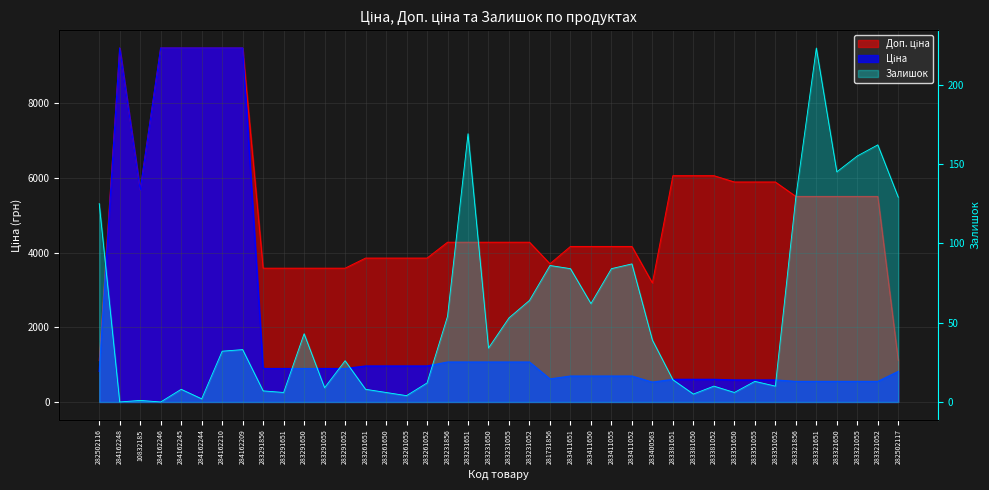

Reading right to left, list all the values displayed in this chart.

Ціна: 818.5	550.6	550.6	550.6	550.6	550.6	589.2	589.2	589.2	606.1	606.1	606.1	531.3	694.3	694.3	694.3	694.3	617.0	1069.8	1069.8	1069.8	1069.8	1069.8	963.5	963.5	963.5	963.5	895.9	895.9	895.9	895.9	895.9	9480.1	9480.1	9480.1	9480.1	9480.1	5673.8	9480.1	818.5
Доп. ціна: 1109.2	5505.8	5505.8	5505.8	5505.8	5505.8	5892.2	5892.2	5892.2	6061.2	6061.2	6061.2	3187.6	4165.6	4165.6	4165.6	4165.6	3701.9	4279.1	4279.1	4279.1	4279.1	4279.1	3854.0	3854.0	3854.0	3854.0	3583.6	3583.6	3583.6	3583.6	3583.6	9480.1	9480.1	9480.1	9480.1	9480.1	5673.8	9480.1	1109.2
Залишок: 129.0	162.0	155.0	145.0	223.0	129.0	10.0	13.0	6.0	10.0	5.0	14.0	39.0	87.0	84.0	62.0	84.0	86.0	64.0	53.0	34.0	169.0	54.0	12.0	4.0	6.0	8.0	26.0	9.0	43.0	6.0	7.0	33.0	32.0	2.0	8.0	0.0	1.0	0.0	125.0